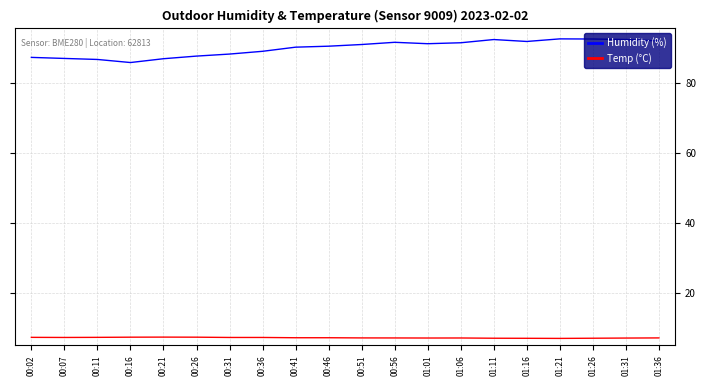

Rank the series at 01:21 from lowest to highest value.

Temp (°C), Humidity (%)